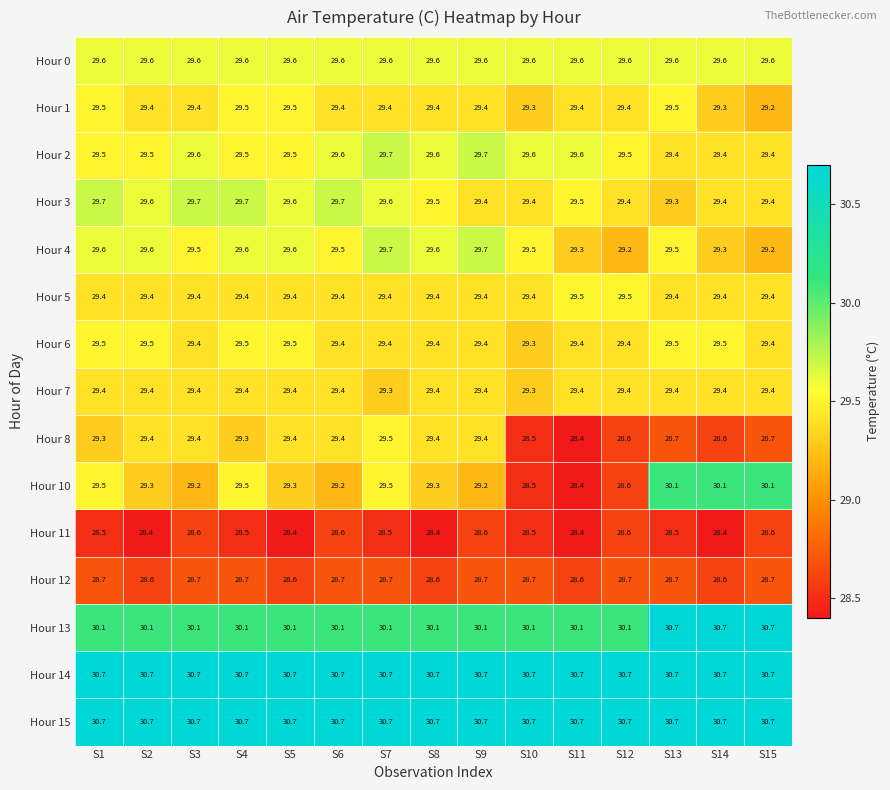

True or false: Hour 0 has a value of 29.6 at S4.

True